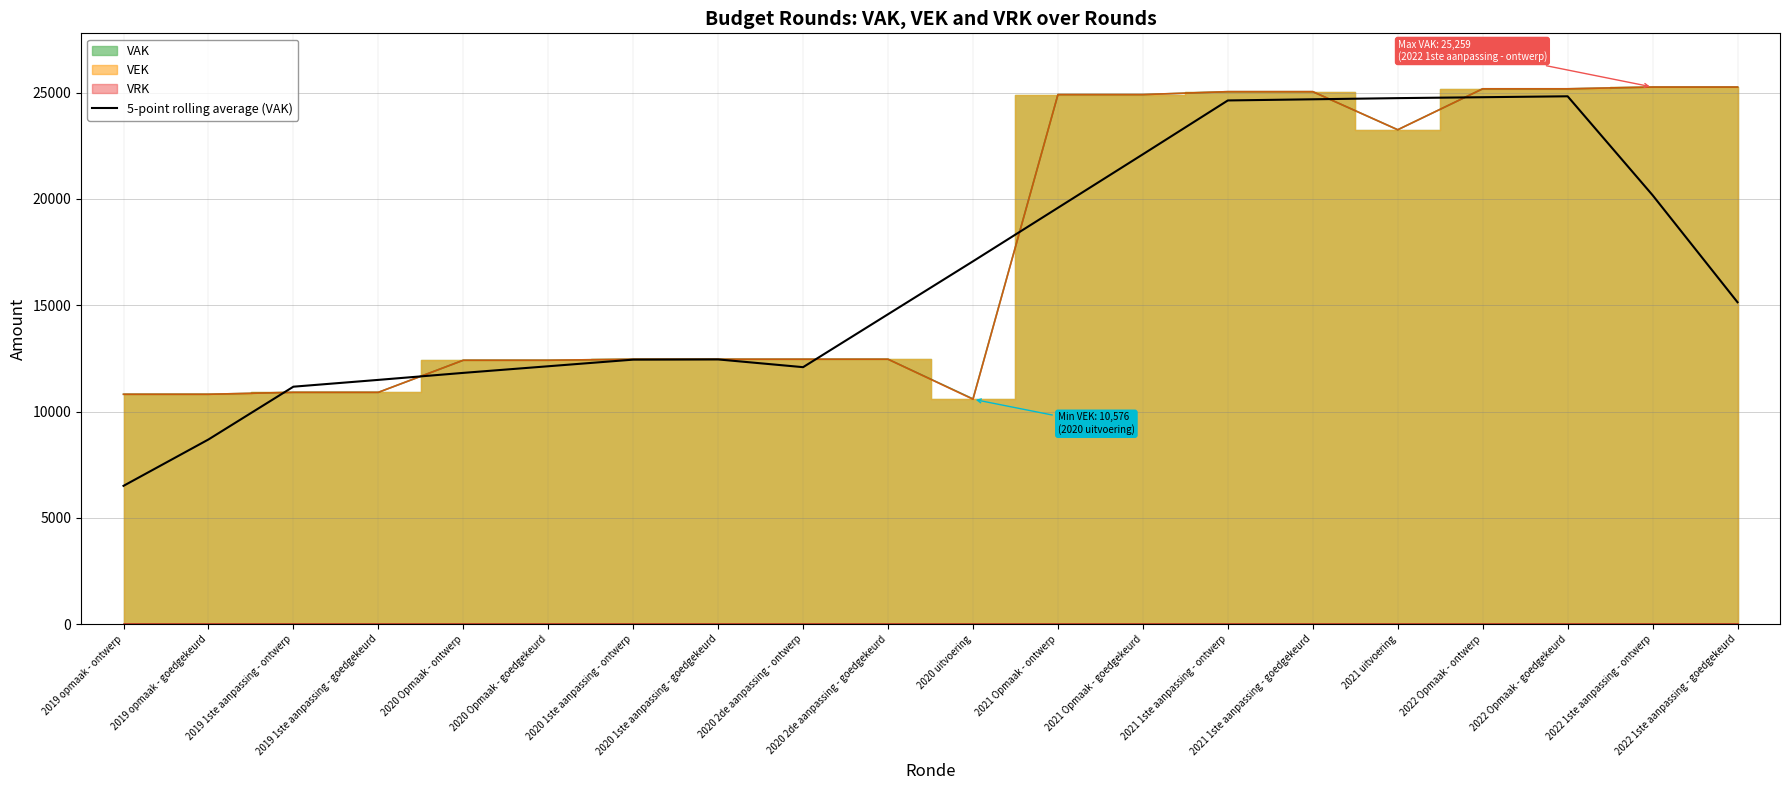

Between 2020 uitvoering and 2020 Opmaak - ontwerp, which is larger?

2020 uitvoering